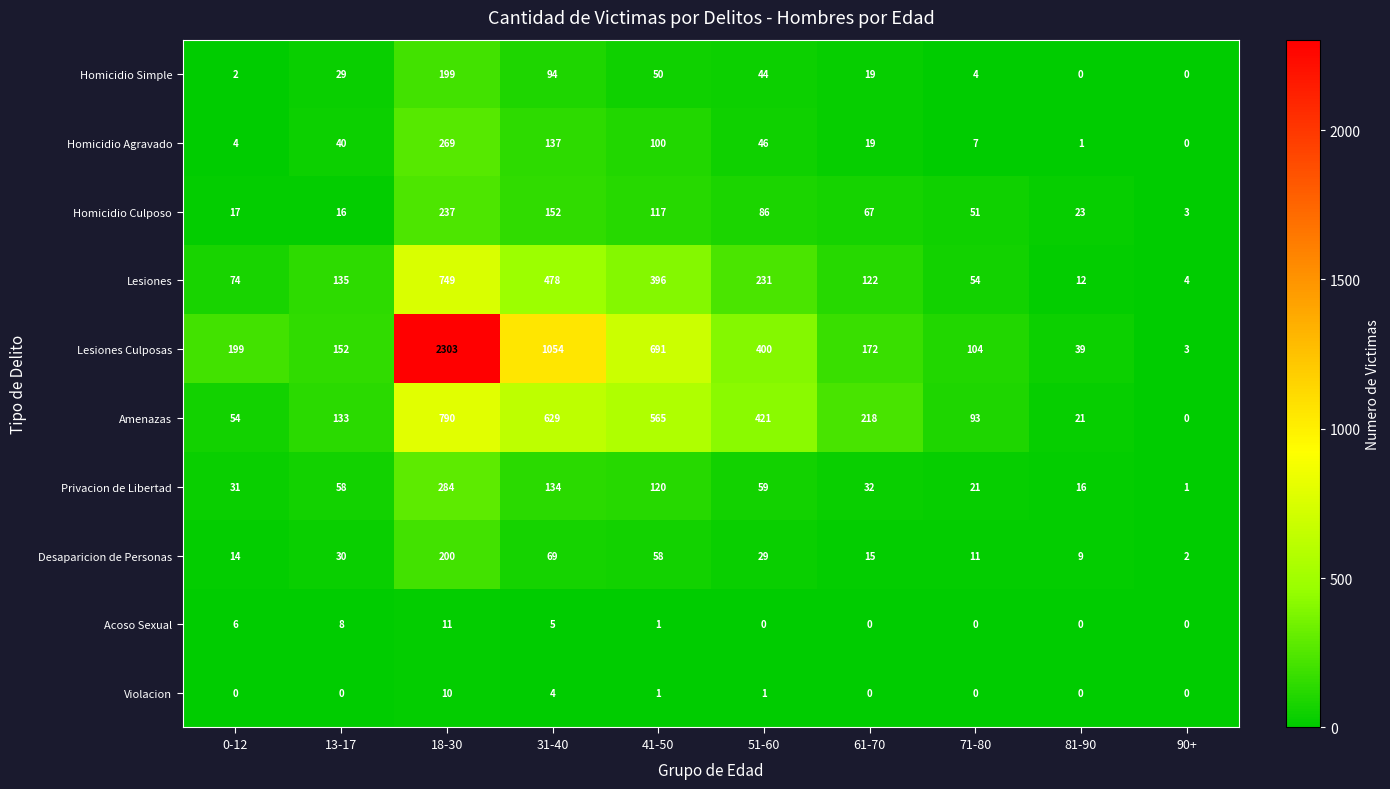

What is the maximum value shown in the chart?

2303